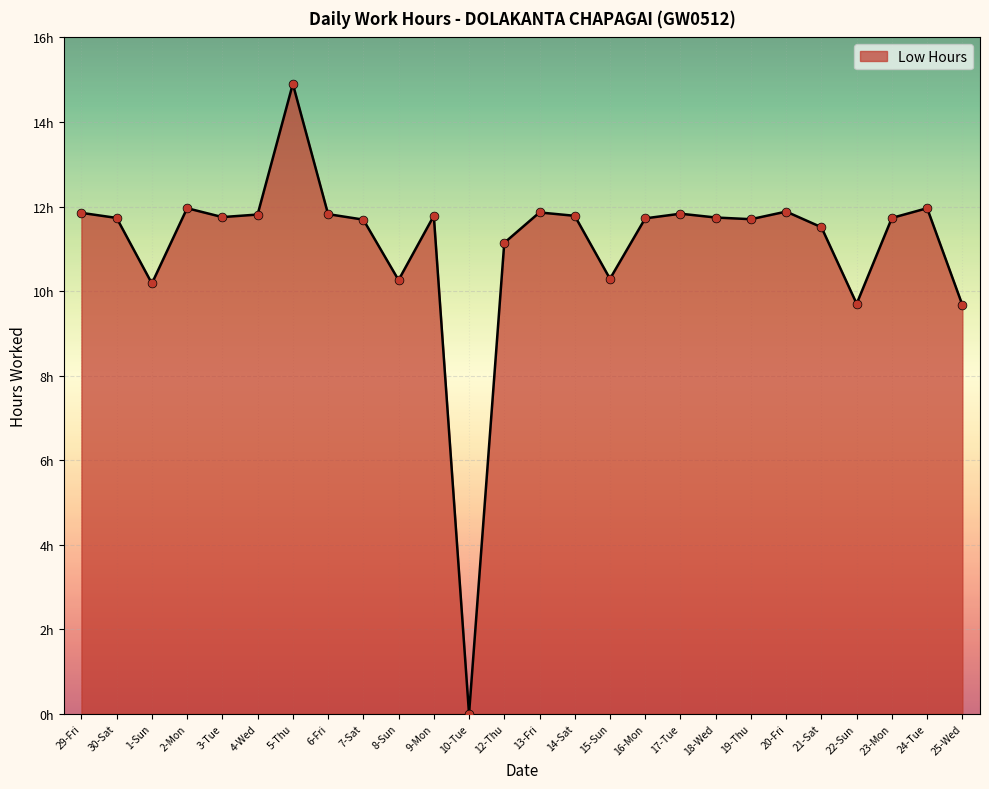

Between 29-Fri and 7-Sat, which is larger?

29-Fri